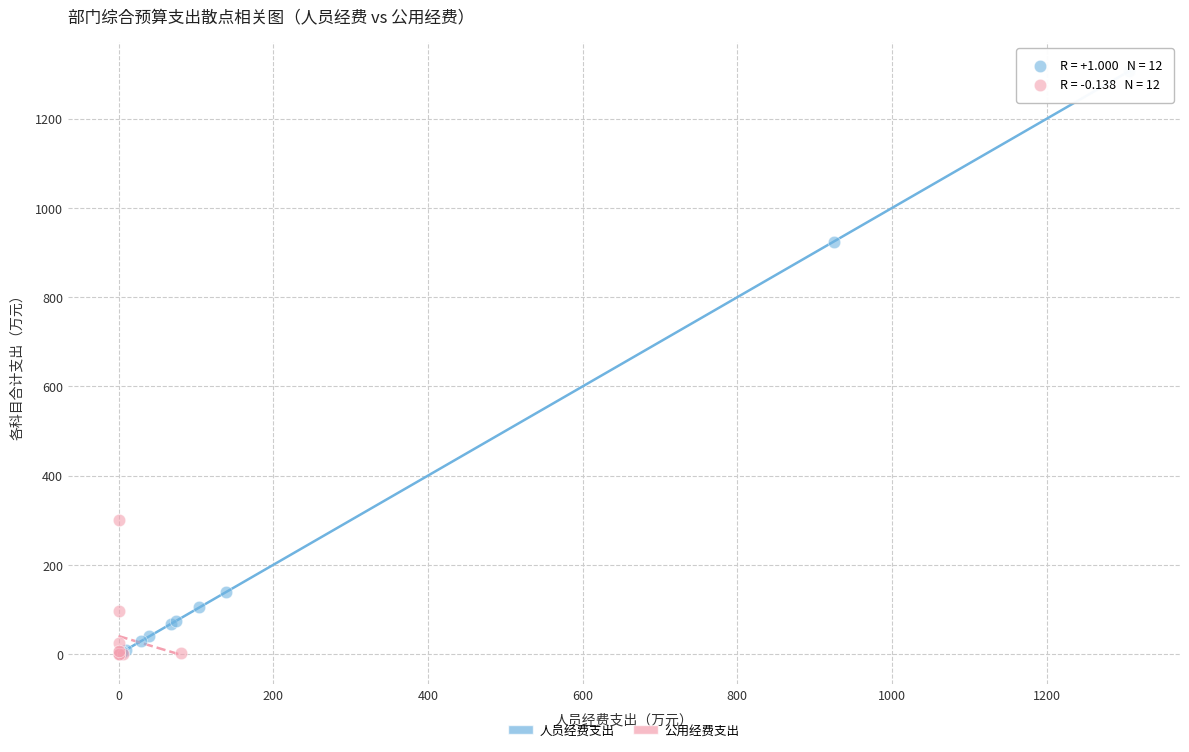

Which series contains the highest Y value?

人员经费支出